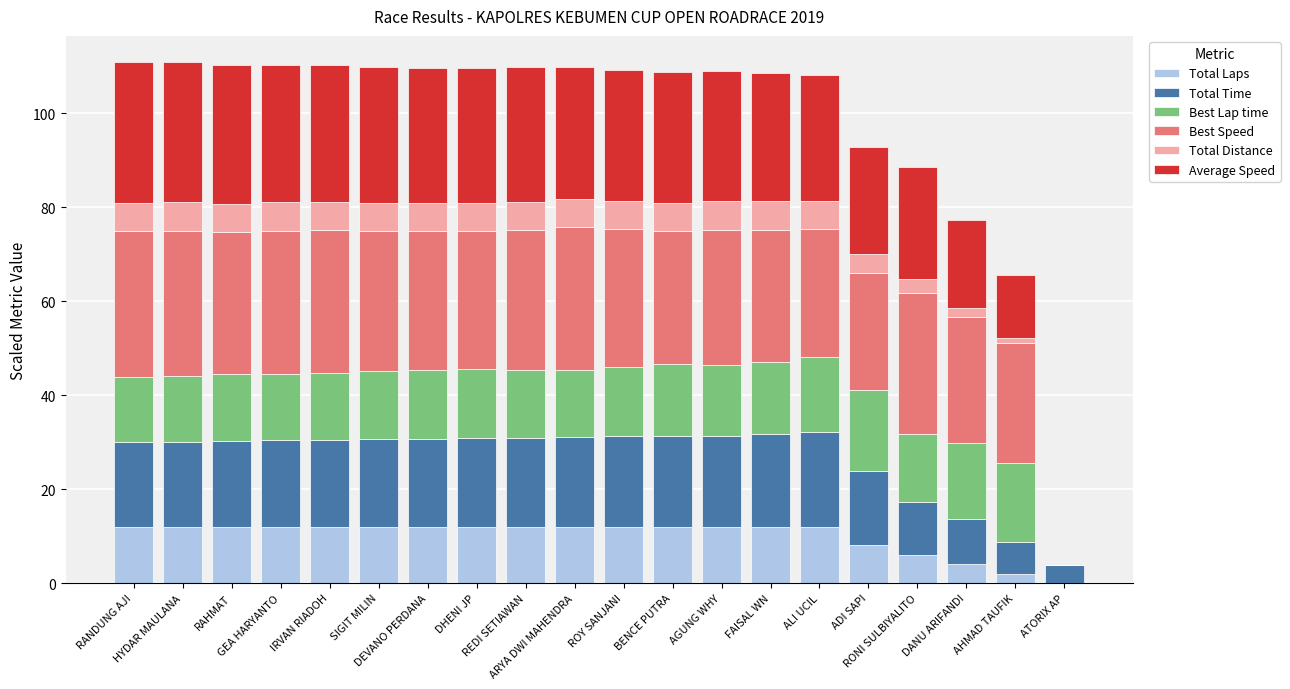

What is the sum of all Total Laps values?

200.0